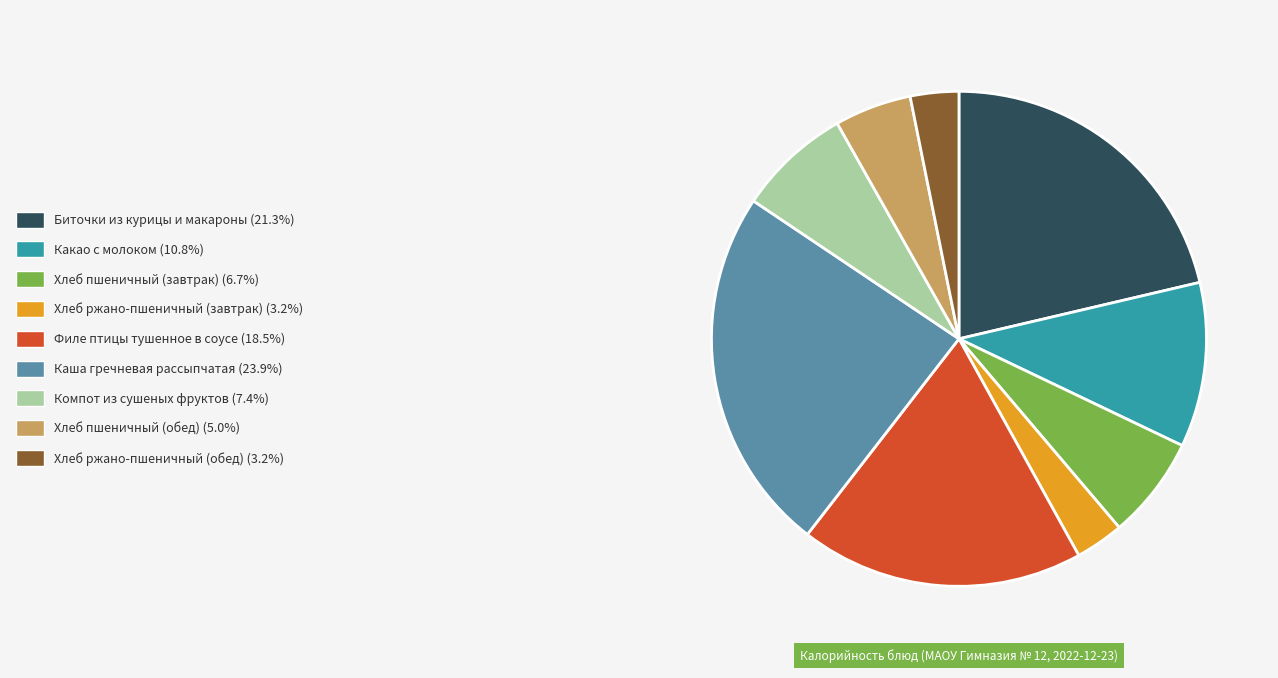

Is there any slice that represents more than half of the pie?

No